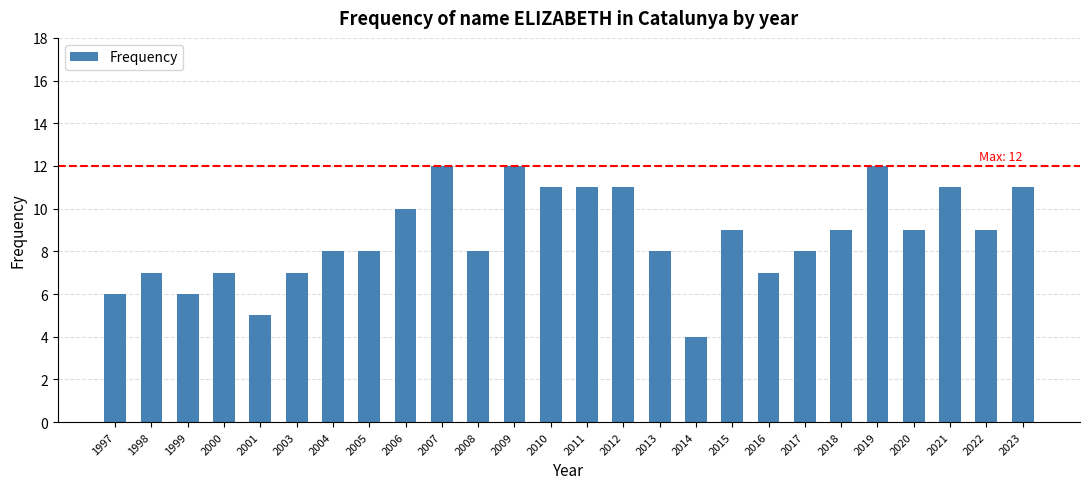

What is the difference between the maximum and minimum values?

8